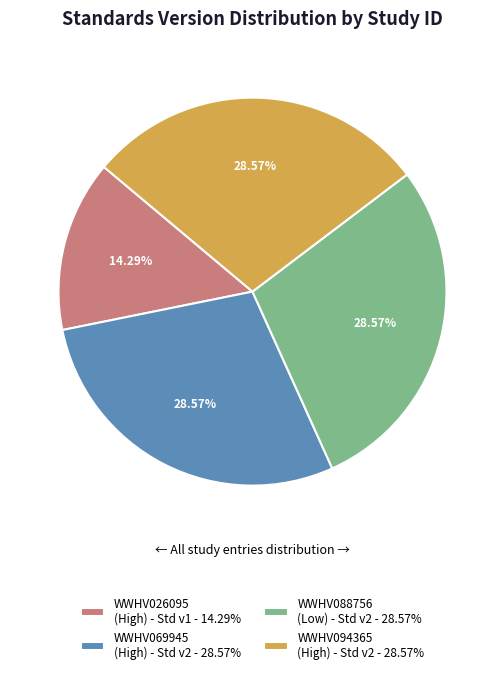

Combined, do WWHV069945 (High) - Std v2 - 28.57% and WWHV026095 (High) - Std v1 - 14.29% account for over 50%?

No